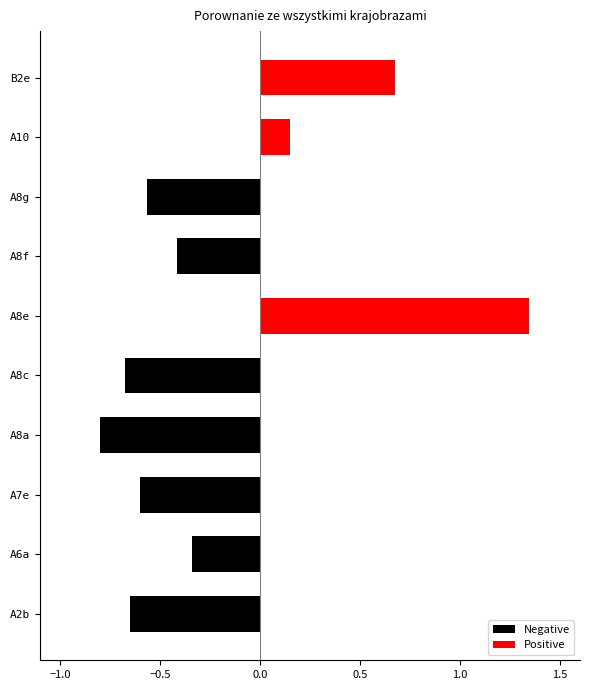

How many values in Positive are above zero?

3